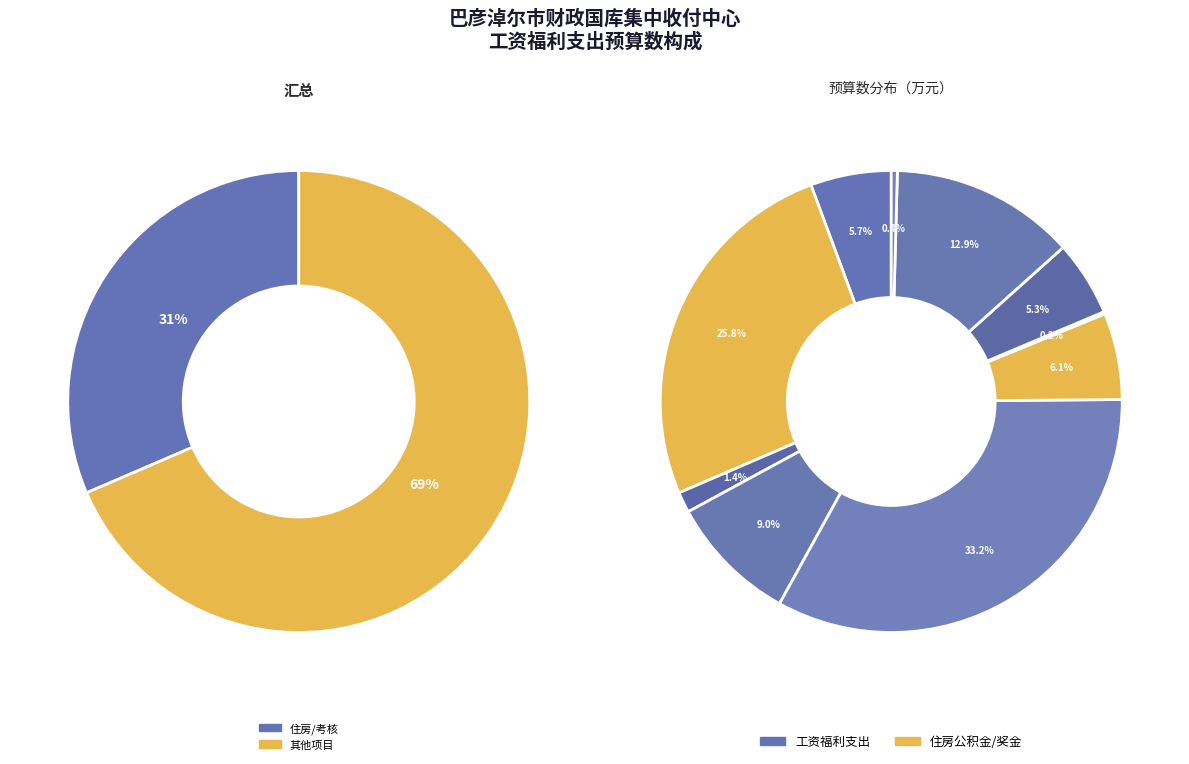

Is it true that 48号工勤人员工资 is 9% of the pie?

True